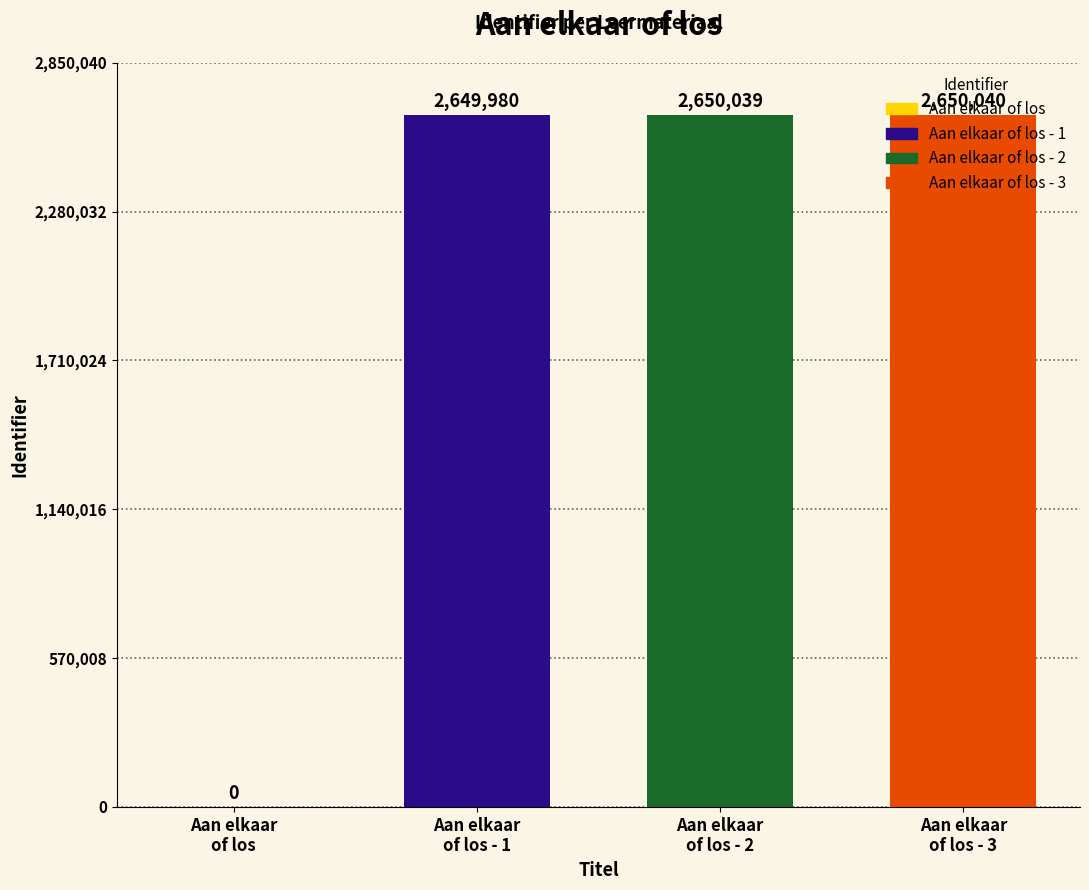

What is the difference between the values at Aan elkaar
of los - 3 and Aan elkaar
of los - 2?

1